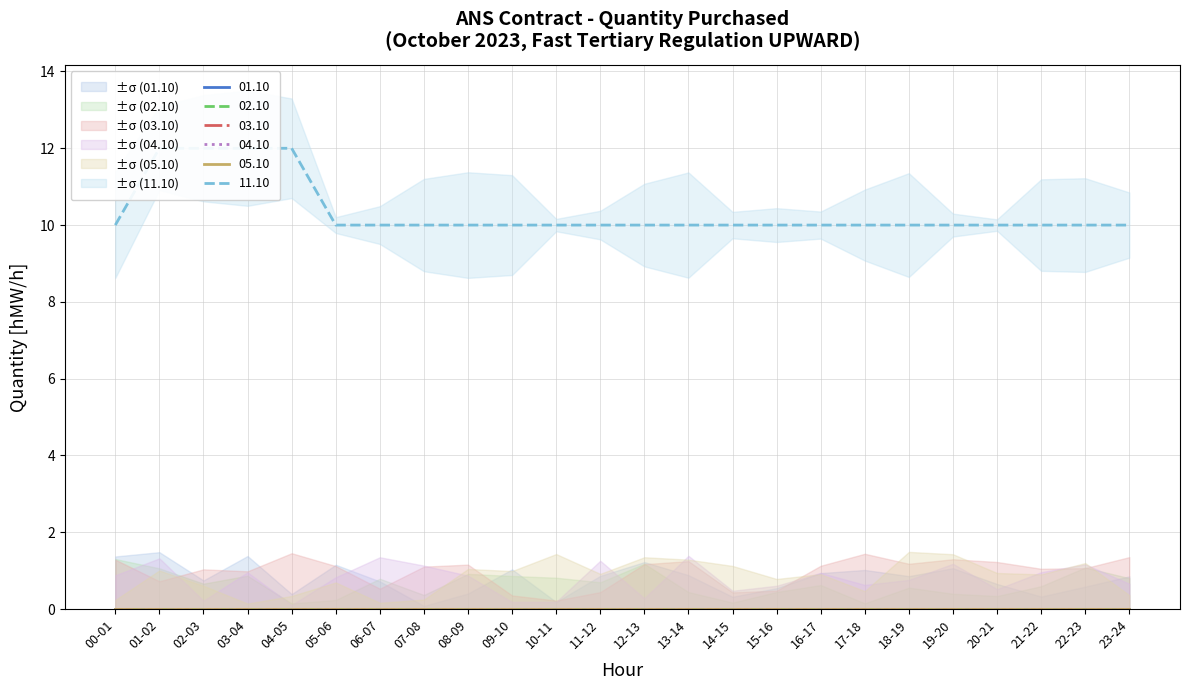

At which category is the sum across all series the highest?

01-02